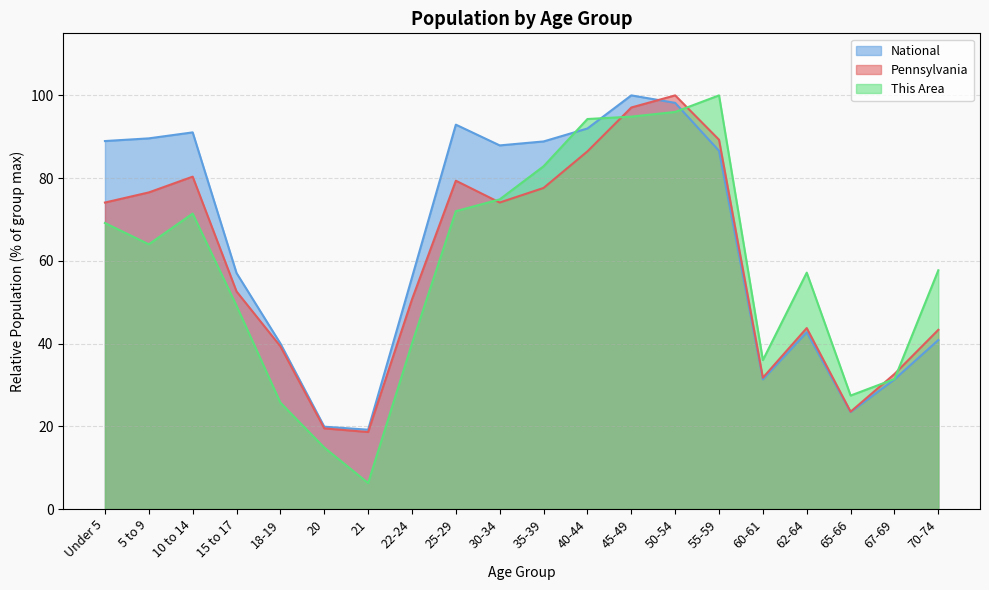

What position from the left is 15 to 17?

4